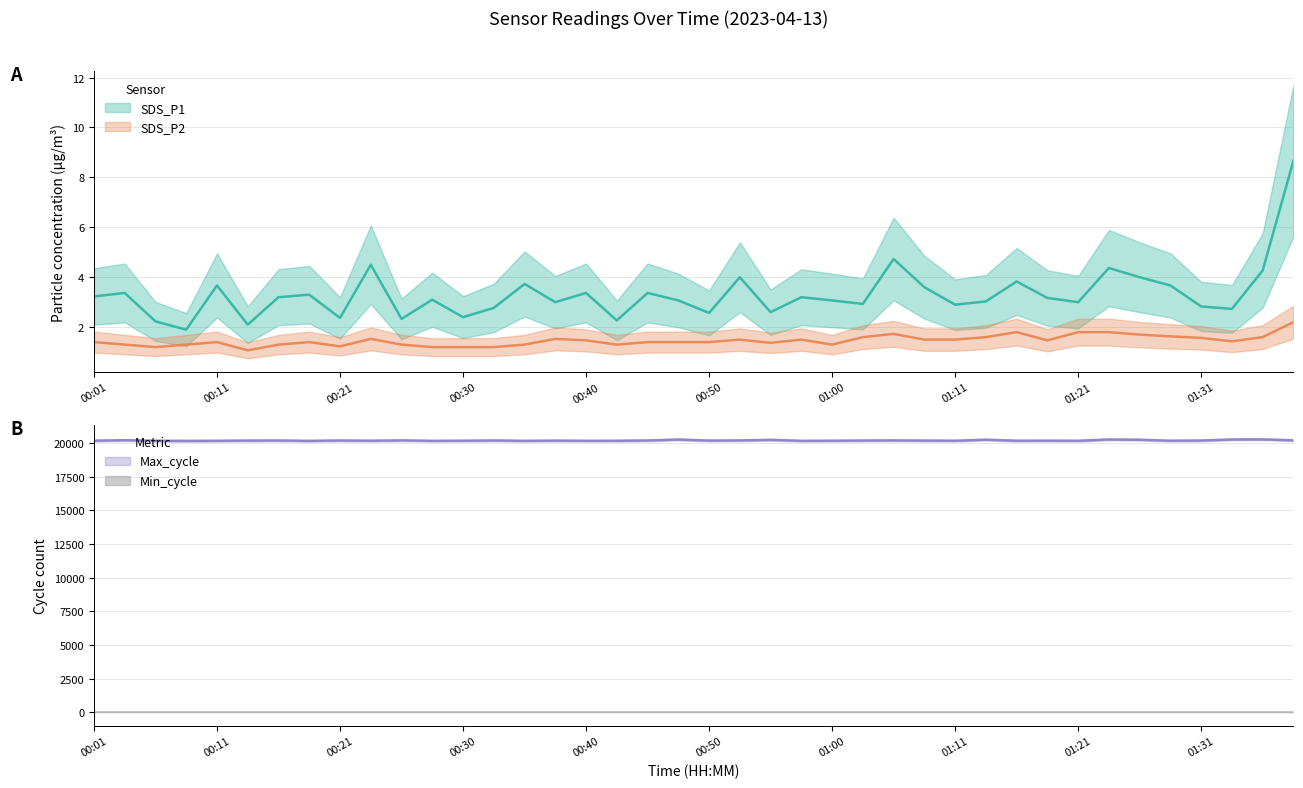

What is the sum of all SDS_P1 values?

132.4